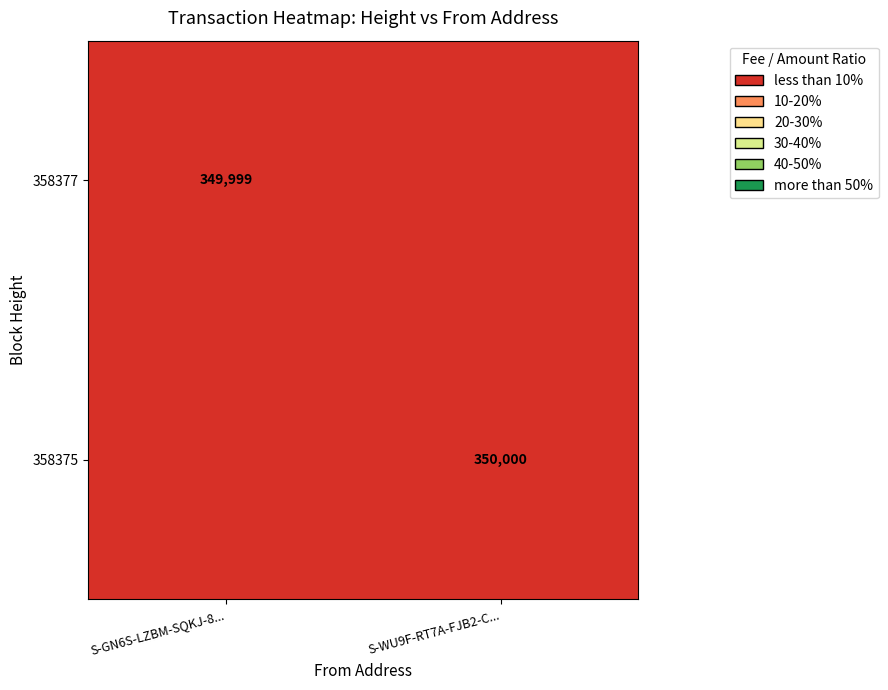

Is it true that 358377 equals 349999 at S-GN6S-LZBM-SQKJ-8...?

True